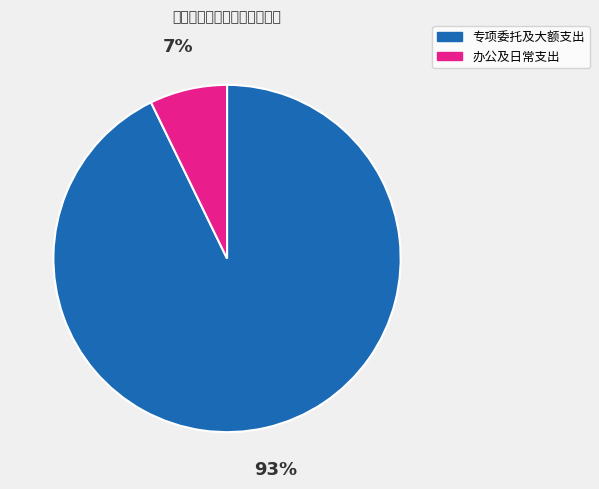

To the nearest percent, what is the average slice percentage?

50%